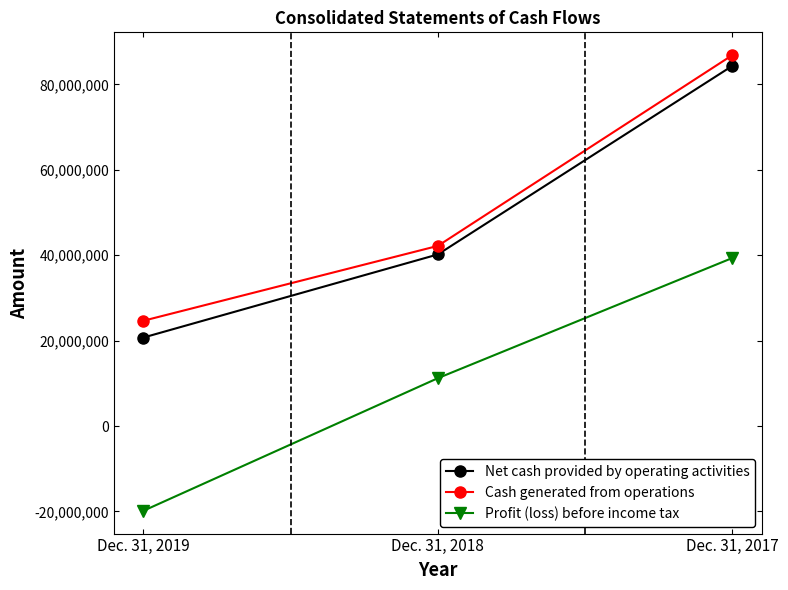

At which category is the sum across all series the highest?

Dec. 31, 2017